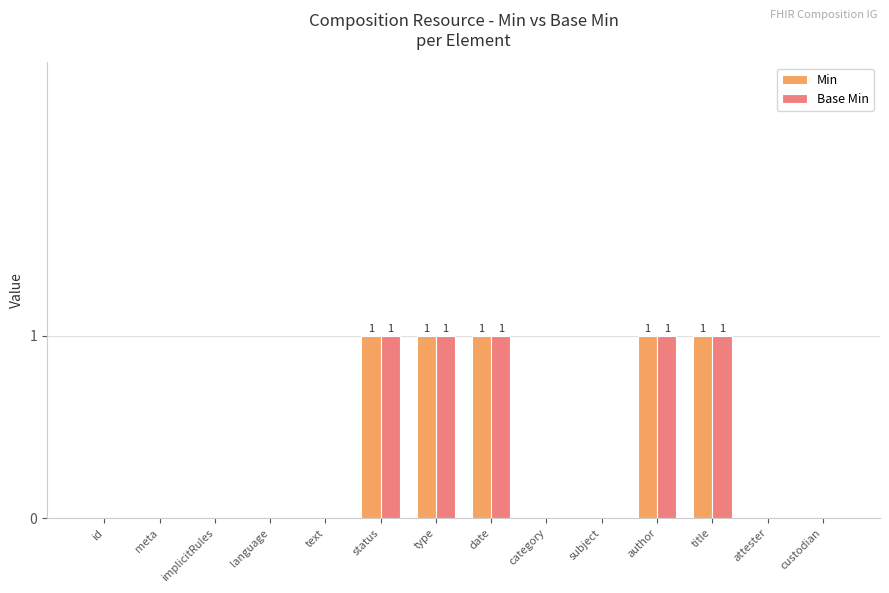

What is the sum of all Base Min values?

5